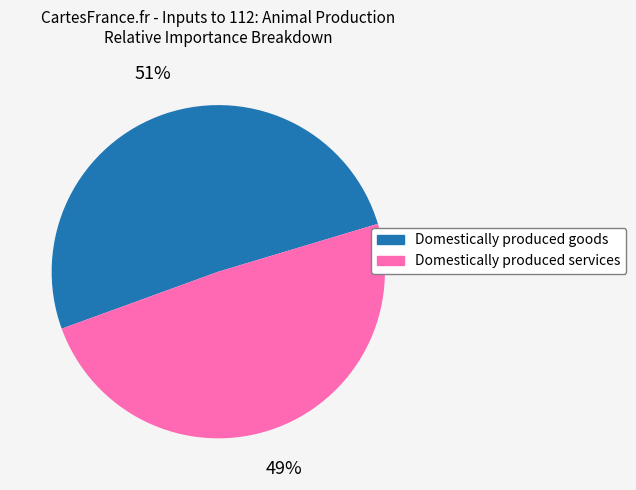

Is the sum of Domestically produced goods and Domestically produced services greater than half?

Yes